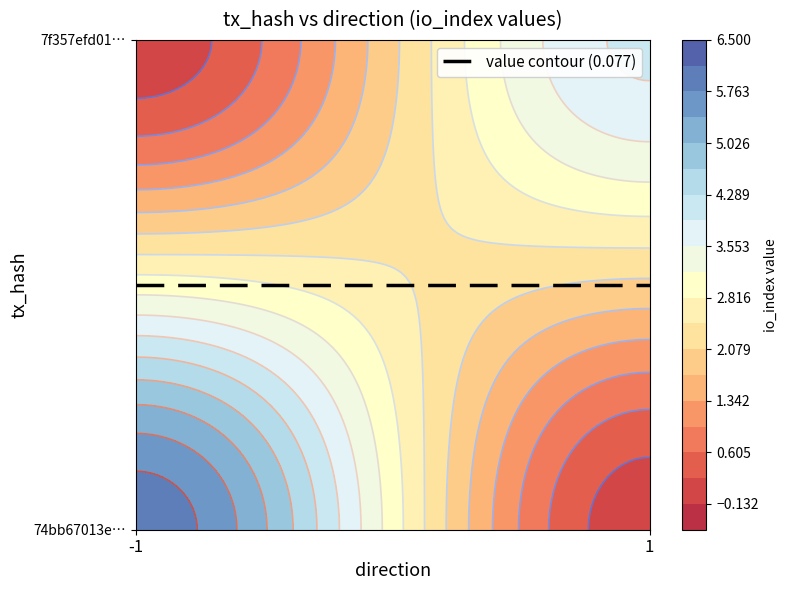

What is the average value of the 74bb67013e51cb45f867847a252a593ef424faf series?

1.5